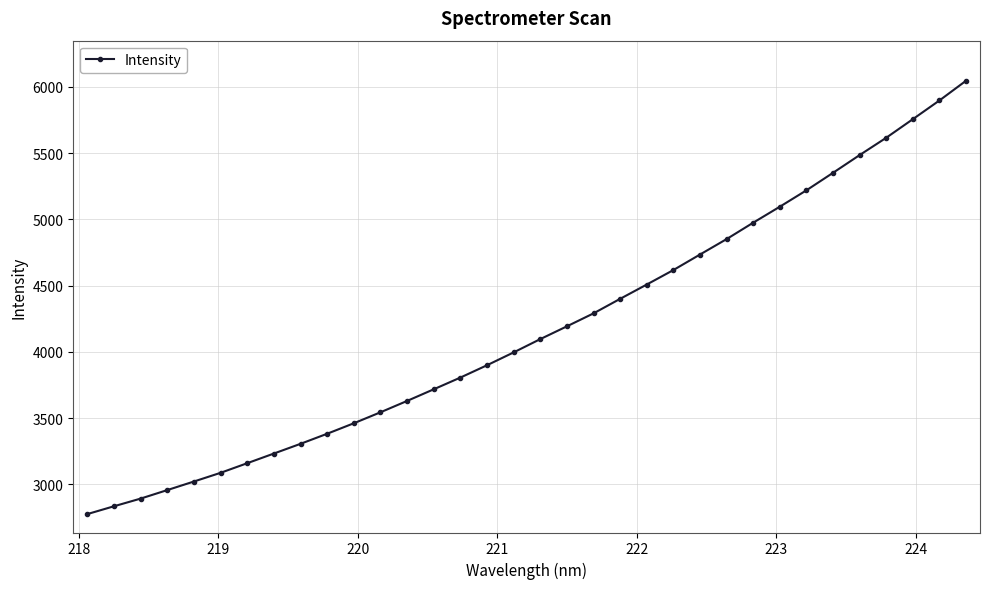

What is the difference between the second highest and second lowest values?

3062.9